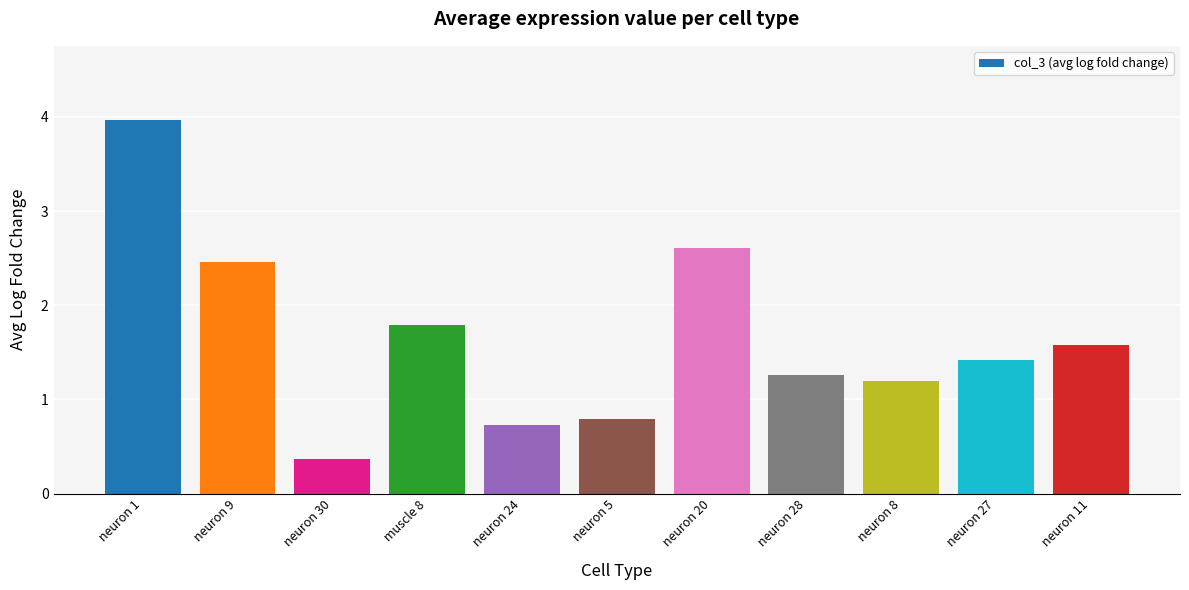

Where is the data nearest to the value 2?

muscle 8